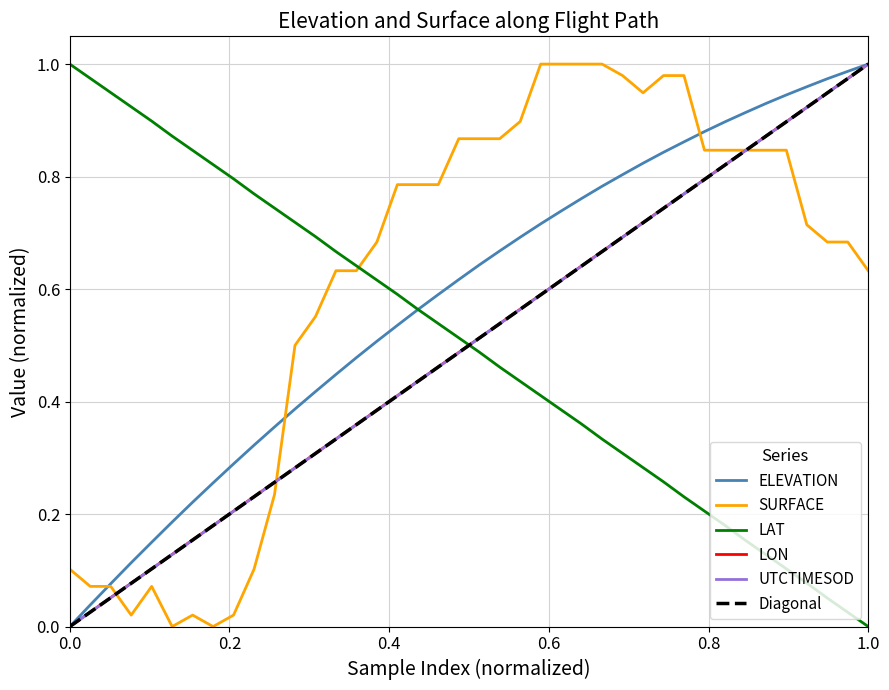

True or false: LAT has more than 0 points higher than both neighbors.

False